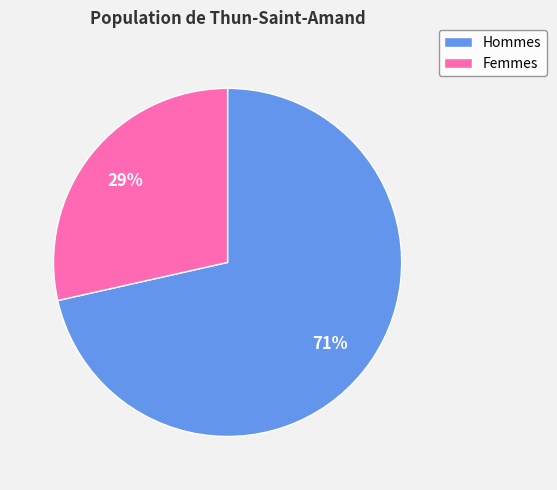

To the nearest percent, what is the average slice percentage?

50%